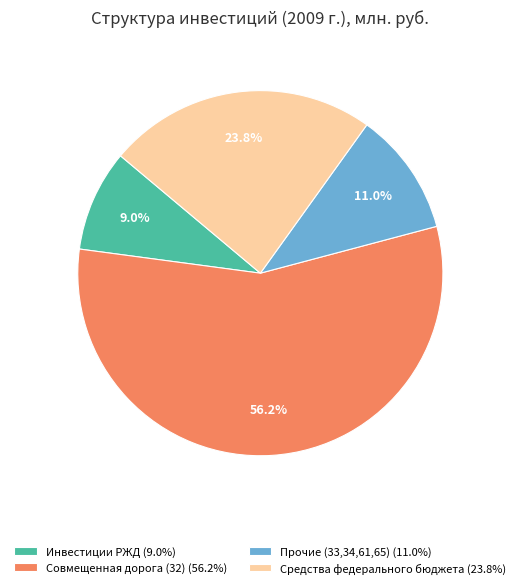

Combined, do Прочие (33,34,61,65) (11.0%) and Средства федерального бюджета (23.8%) account for over 50%?

No